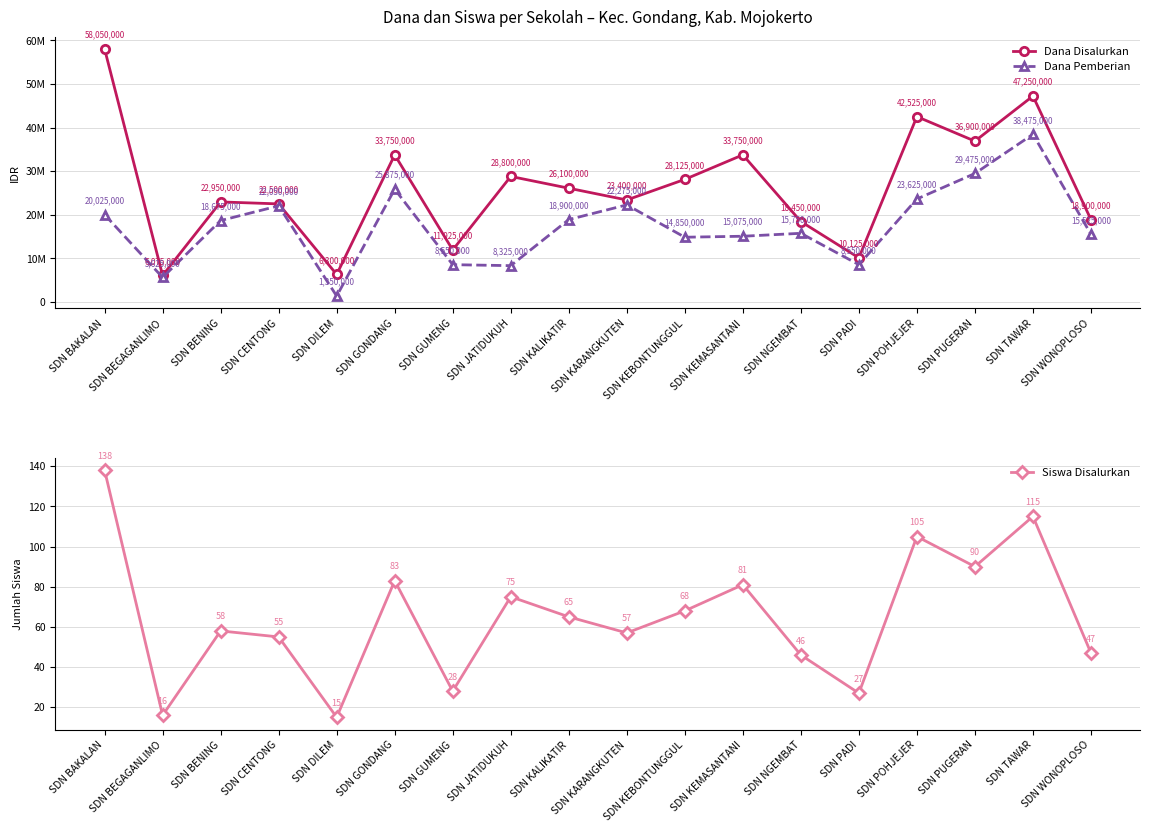

Which series has the largest range (max minus min)?

Dana Disalurkan